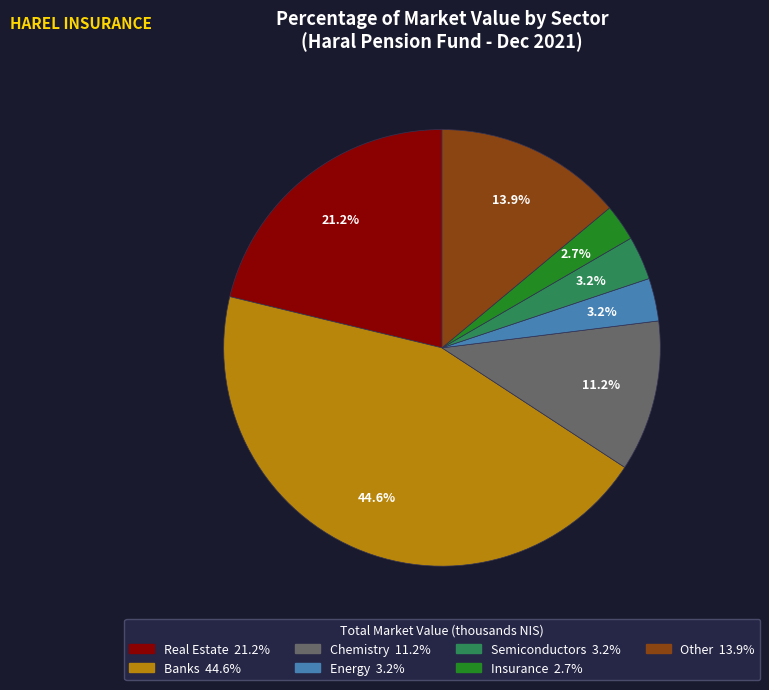

Does any single category account for the majority?

No